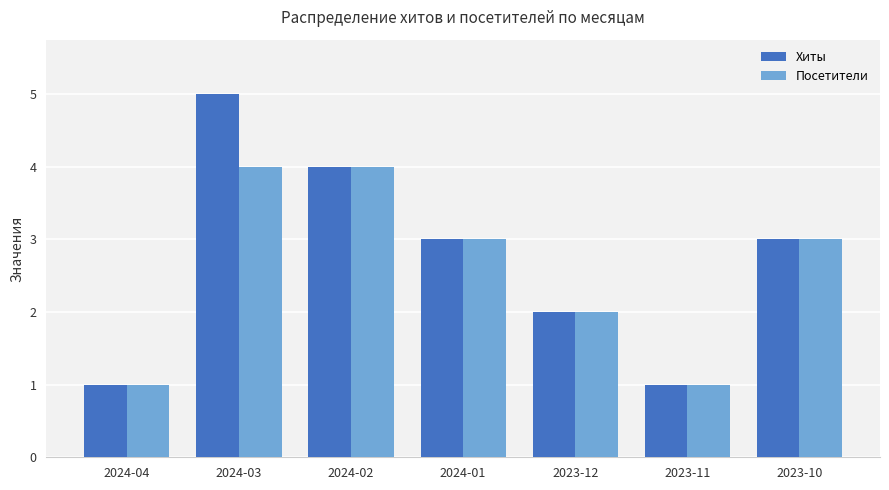

What is the sum of all Хиты values?

19